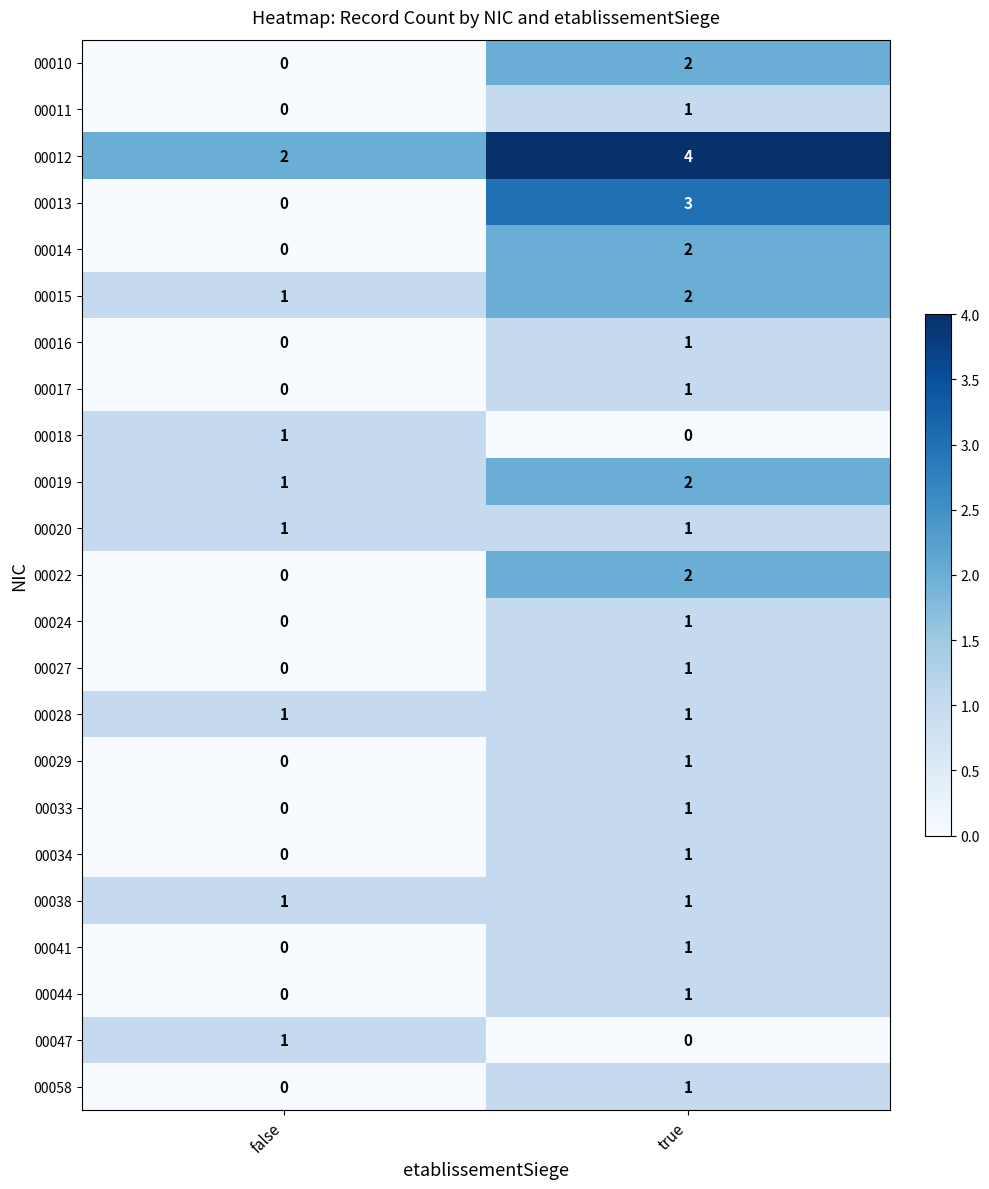

Which category has the highest value across all series?

true